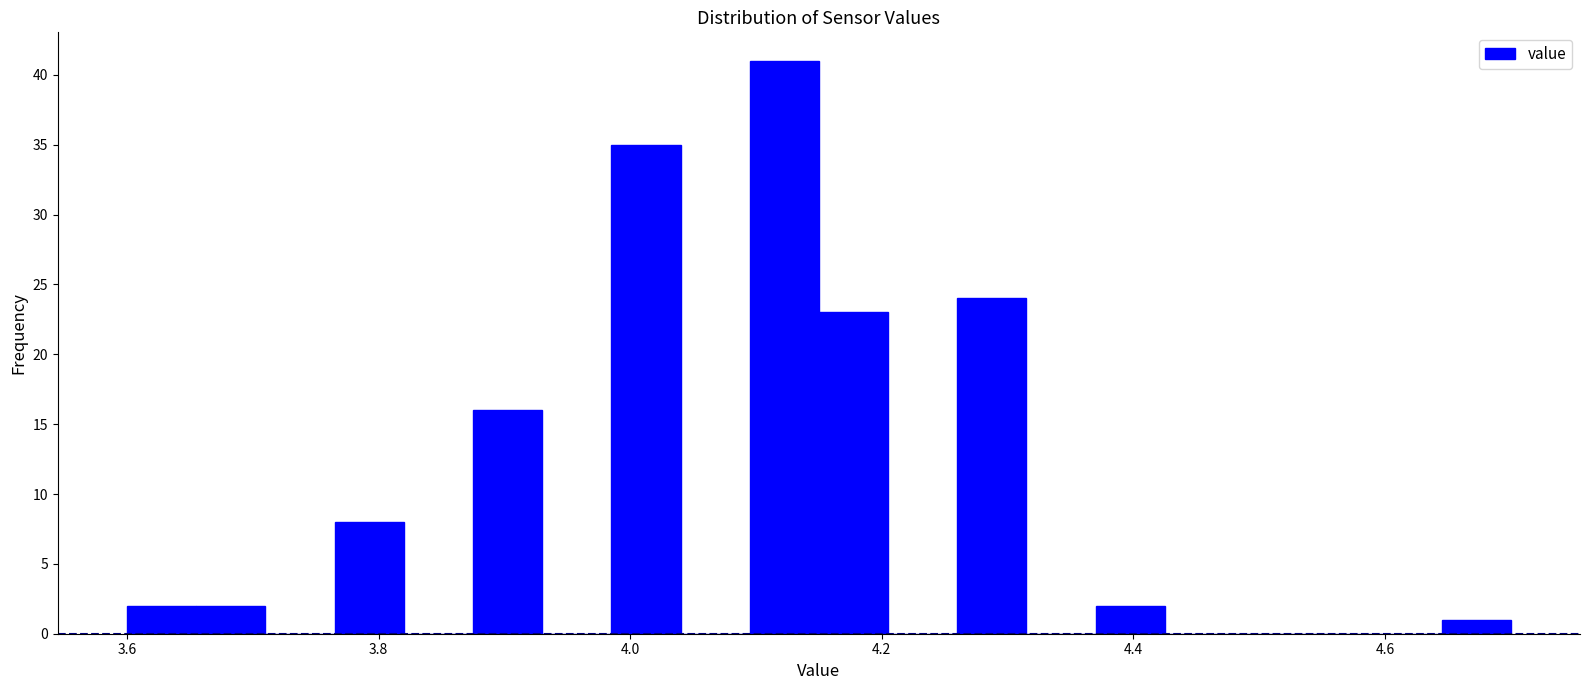

Read against the x-axis, roughly where is the centre of the tallest bar?

4.12